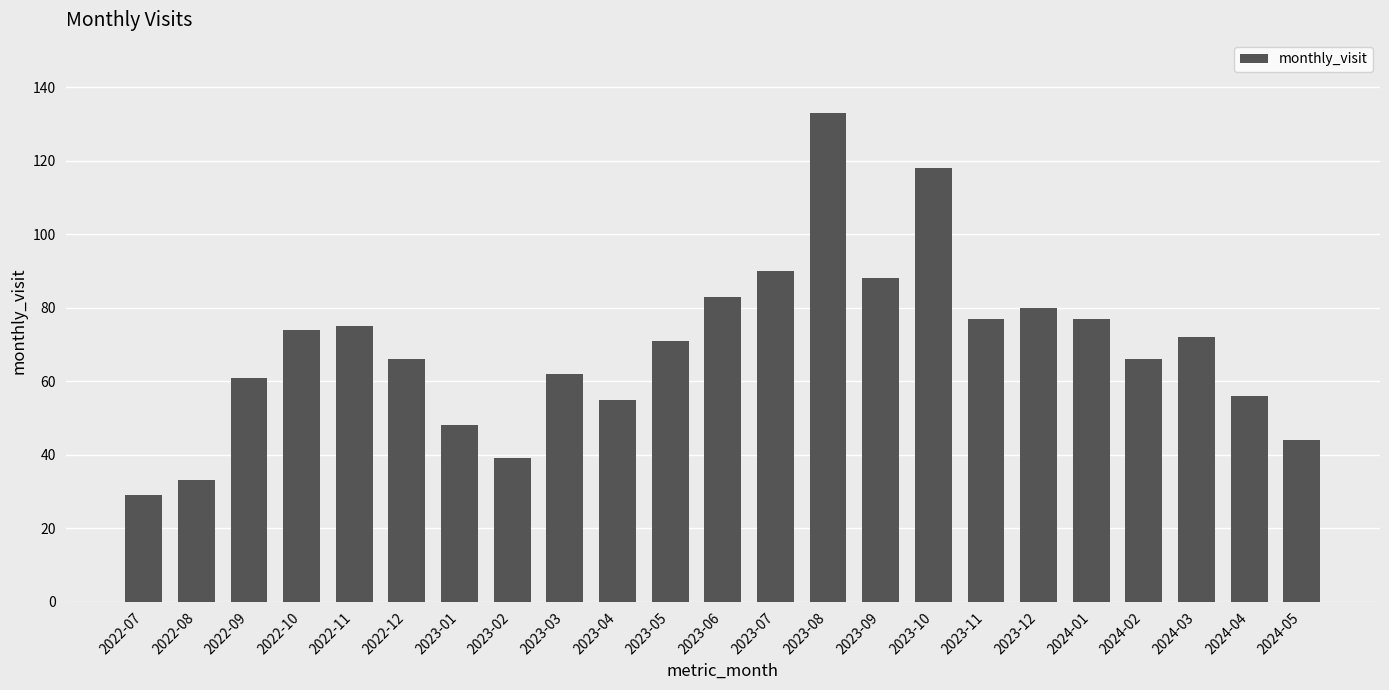

True or false: the data shows 113 at 2023-11.

False